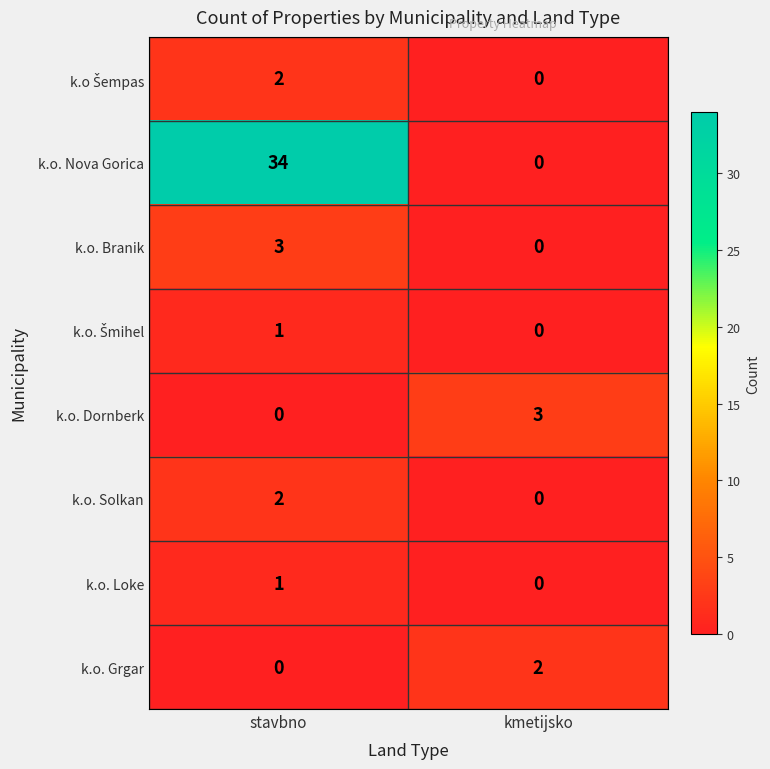

How many distinct data groups are displayed?

8